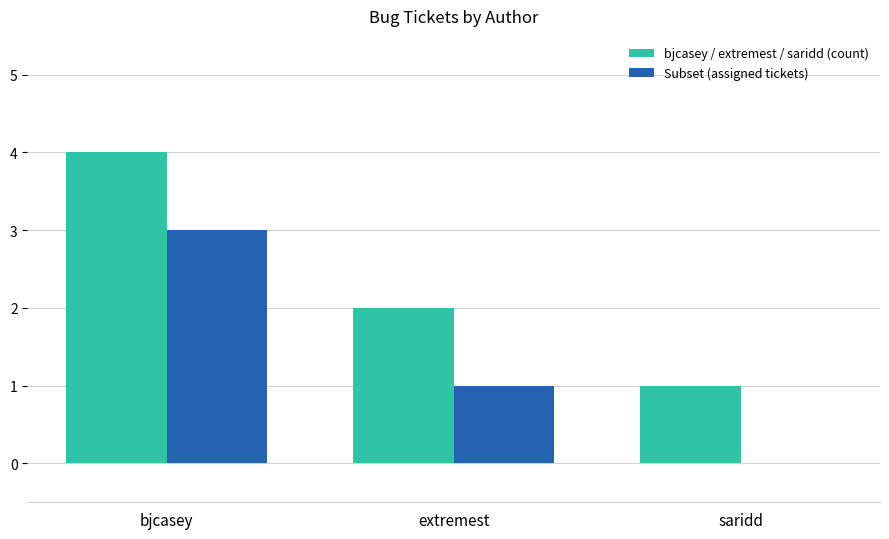

Count the bjcasey / extremest / saridd (count) values in the range 1 to 4.

3